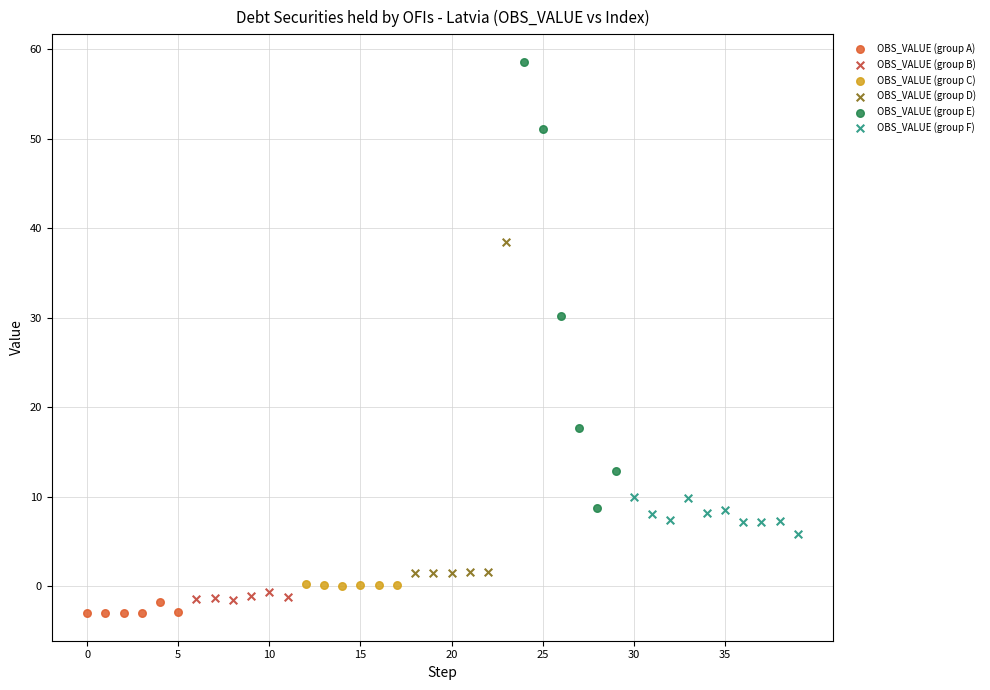

Which series reaches the maximum Y coordinate?

OBS_VALUE (group E)